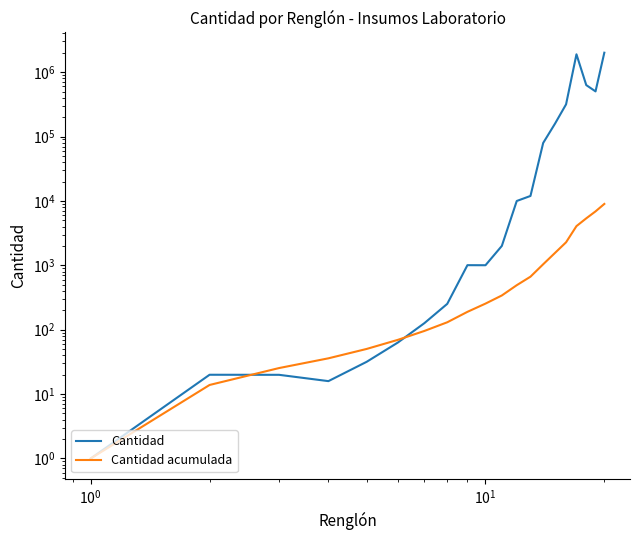

How many data points in Cantidad are less than 2000?

10